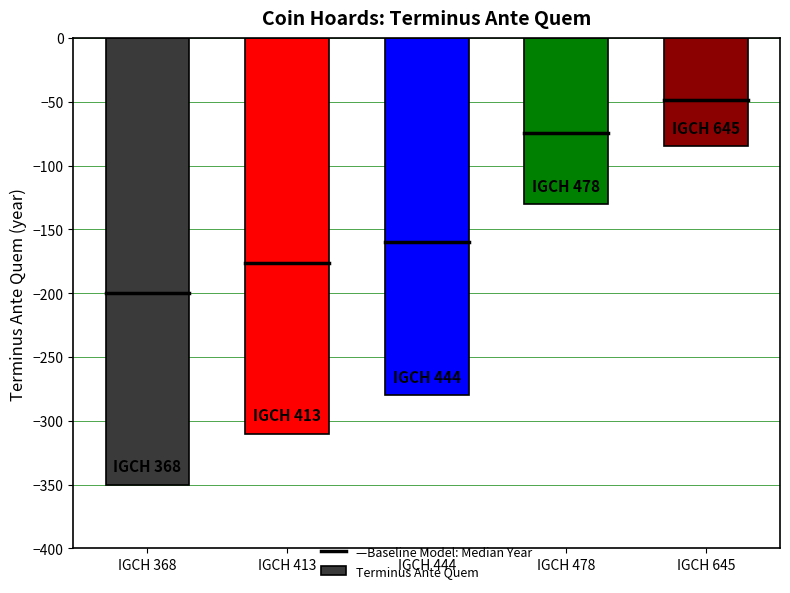

What is the minimum value shown in the chart?

-350